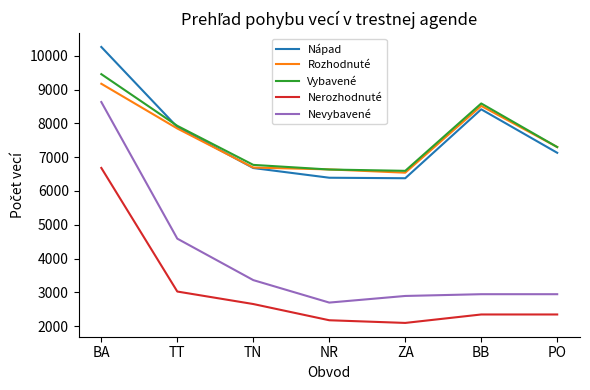

Which category has the highest value across all series?

BA